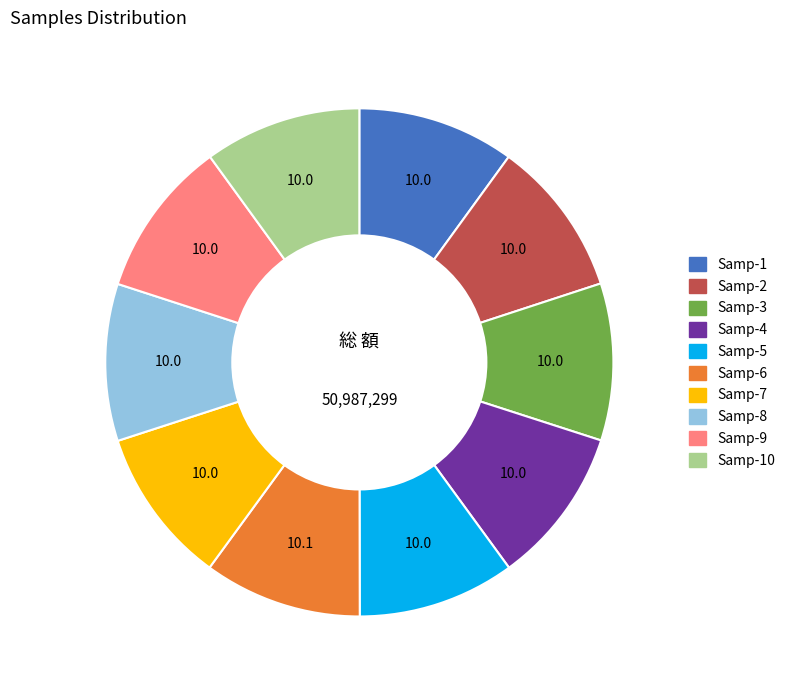

Is the sum of Samp-10 and Samp-3 greater than half?

No